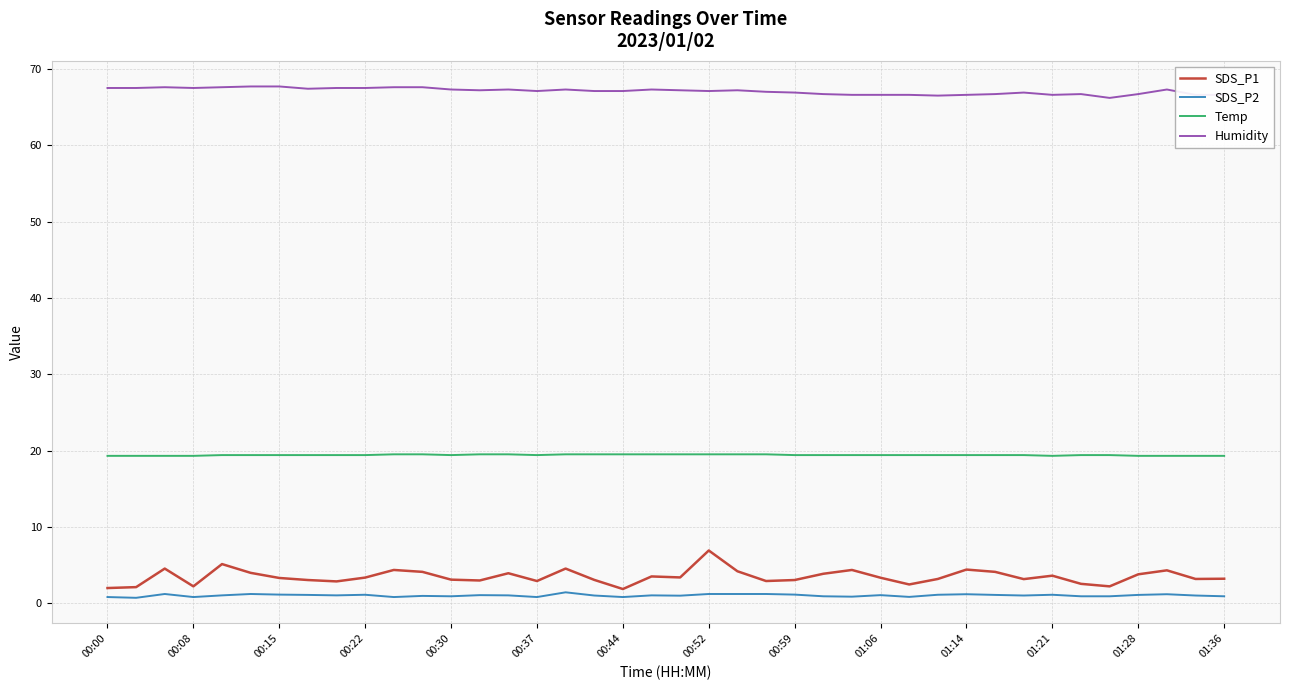

Rank the series by their maximum value, from highest to lowest.

Humidity, Temp, SDS_P1, SDS_P2